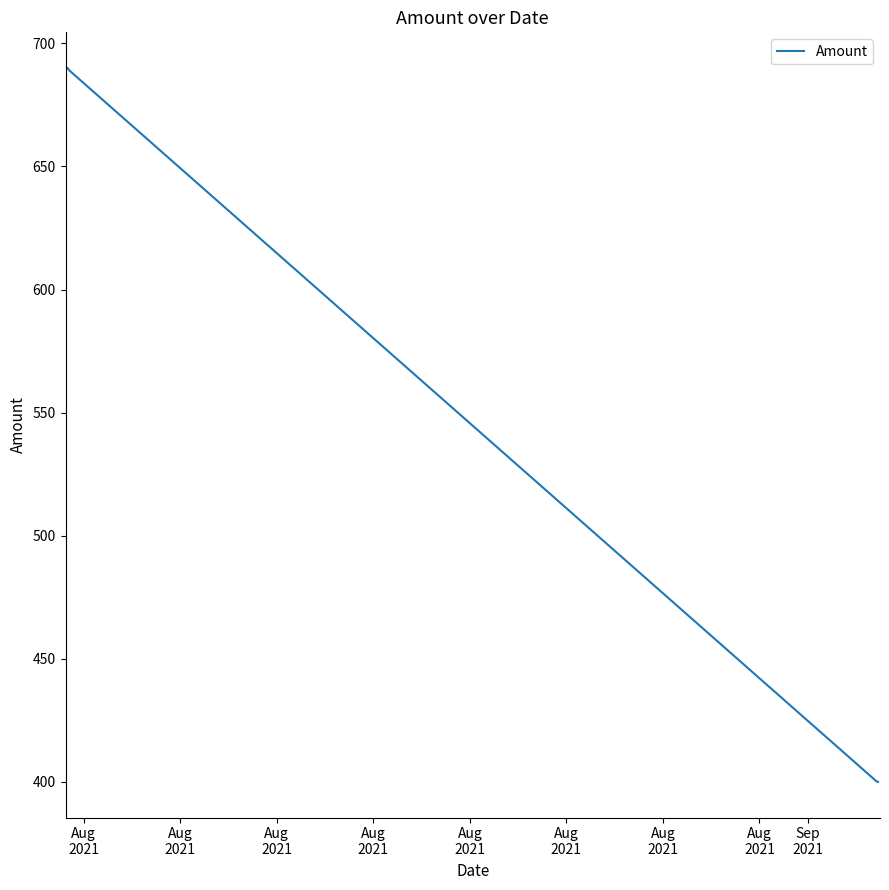

True or false: the data has more than 1 interior local peaks.

False